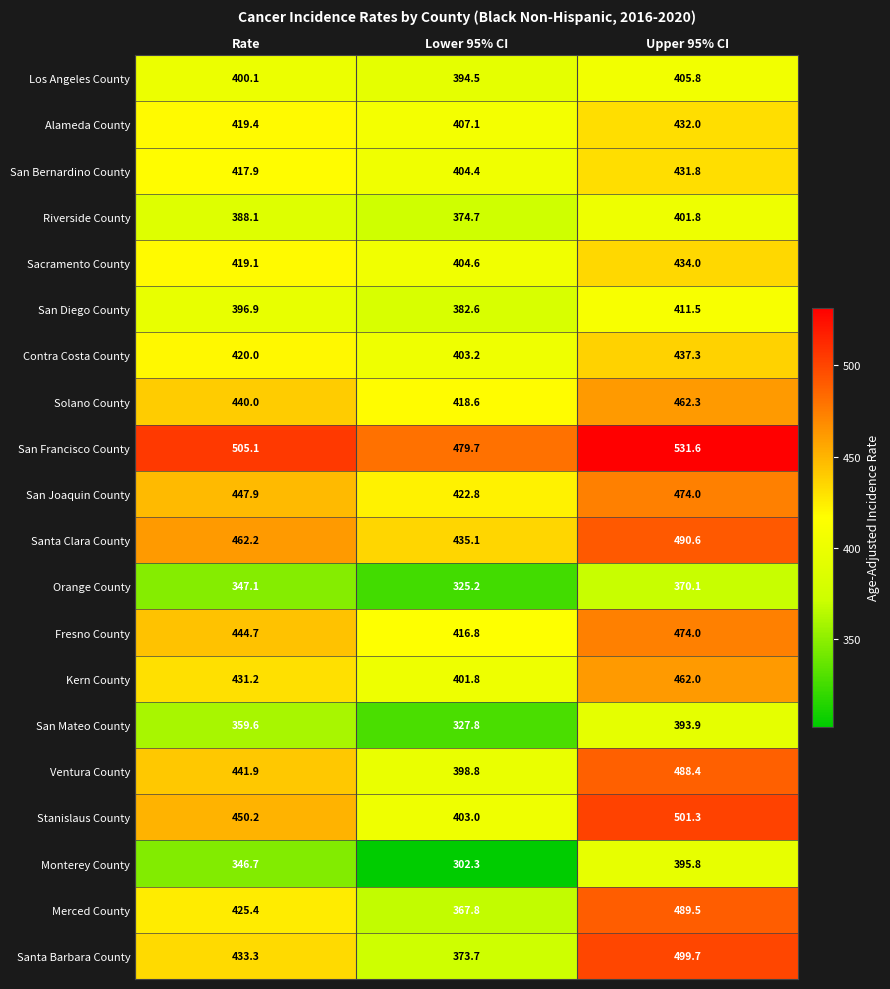

The Orange County series shows 478.7 at Lower 95% CI. True or false?

False